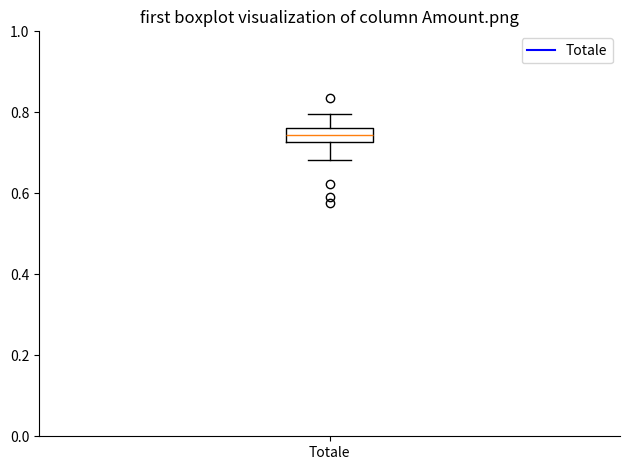

Transcribe this box plot: give where the median line is, the range the box spans, and where the two whiskers end, as read against the y-axis. The values are not printed on the chart, so give them approximately, as read against the axis.

median 0.74, box 0.72 to 0.76, whiskers 0.68 to 0.80